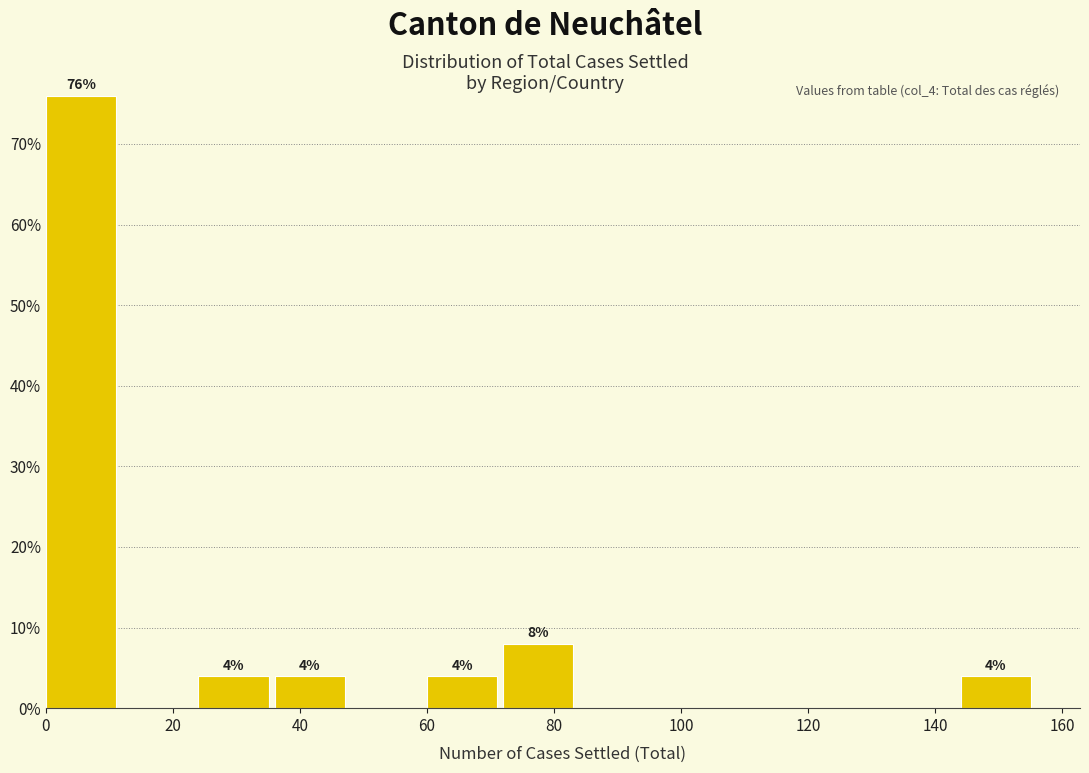

Which range on the x-axis has the tallest bar?

0 to 12